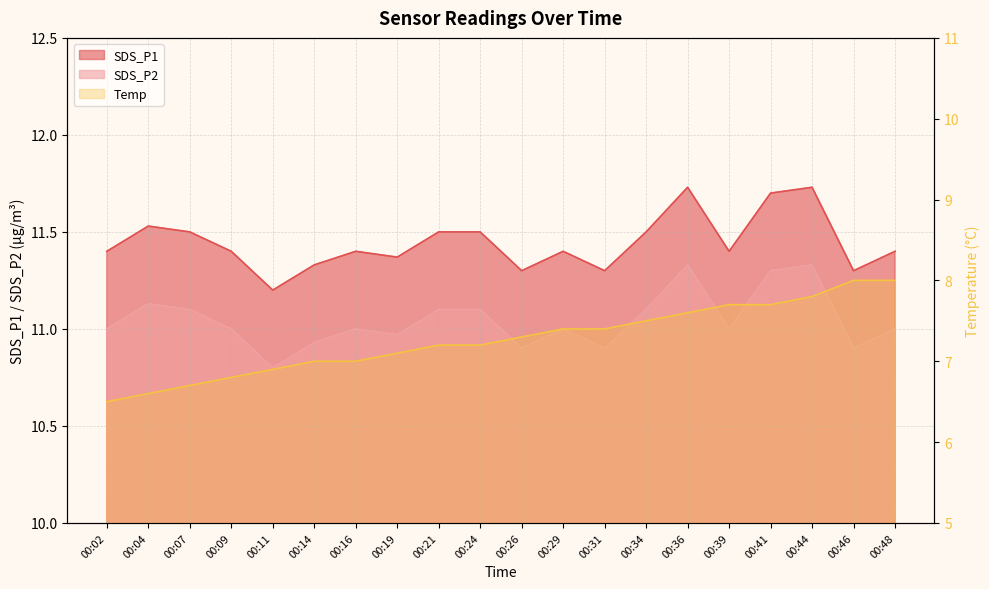

Reading right to left, what are all the values shown in this chart?

SDS_P1: 00:48=11.4	00:46=11.3	00:44=11.7	00:41=11.7	00:39=11.4	00:36=11.7	00:34=11.5	00:31=11.3	00:29=11.4	00:26=11.3	00:24=11.5	00:21=11.5	00:19=11.4	00:16=11.4	00:14=11.3	00:11=11.2	00:09=11.4	00:07=11.5	00:04=11.5	00:02=11.4
SDS_P2: 00:48=11.0	00:46=10.9	00:44=11.3	00:41=11.3	00:39=11.0	00:36=11.3	00:34=11.1	00:31=10.9	00:29=11.0	00:26=10.9	00:24=11.1	00:21=11.1	00:19=11.0	00:16=11.0	00:14=10.9	00:11=10.8	00:09=11.0	00:07=11.1	00:04=11.1	00:02=11.0
Temp: 00:48=8.0	00:46=8.0	00:44=7.8	00:41=7.7	00:39=7.7	00:36=7.6	00:34=7.5	00:31=7.4	00:29=7.4	00:26=7.3	00:24=7.2	00:21=7.2	00:19=7.1	00:16=7.0	00:14=7.0	00:11=6.9	00:09=6.8	00:07=6.7	00:04=6.6	00:02=6.5